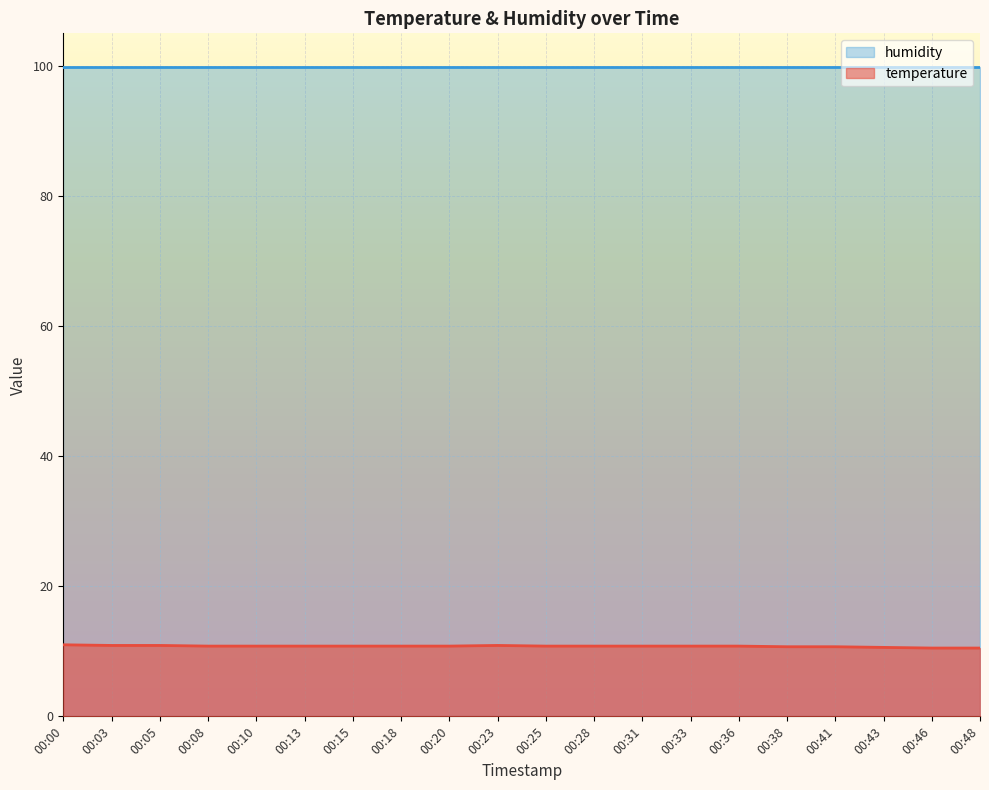

Does the chart display data point markers on the line(s)?

No